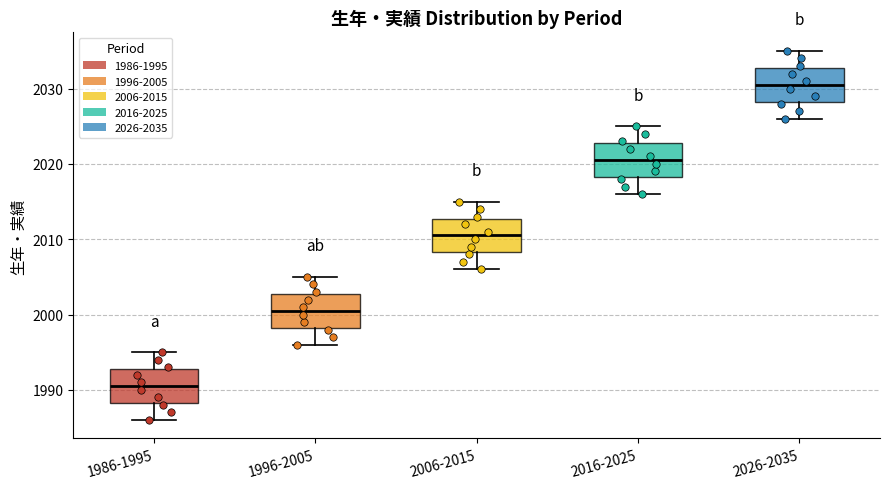

Which box has the highest median line?

2026-2035